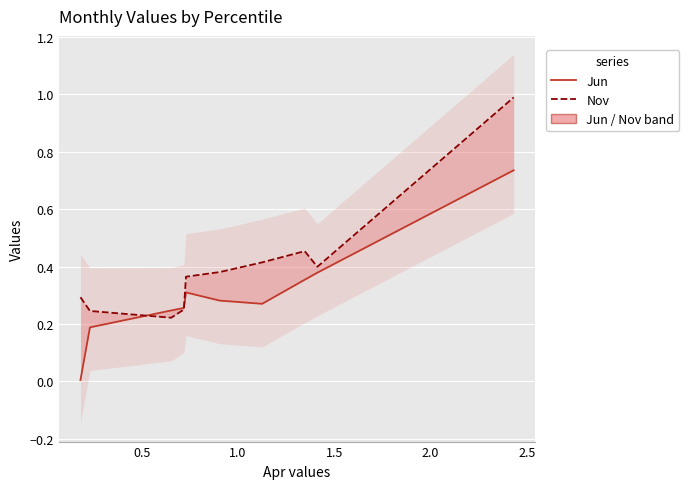

In Jun, how many points are lower than both neighbors (excluding endpoints)?

1